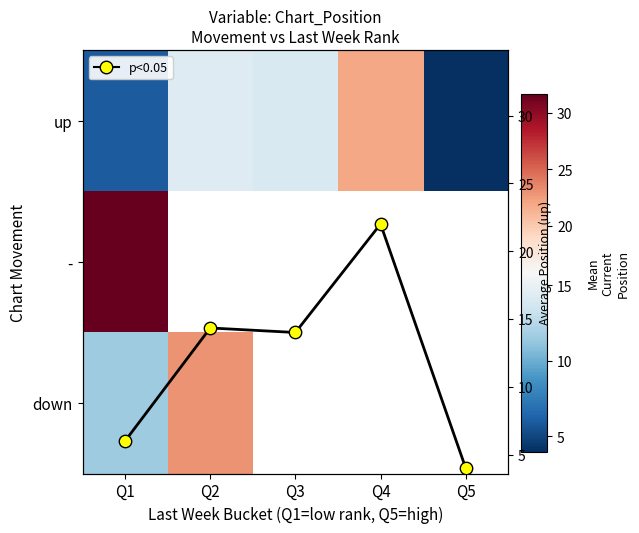

How many data points in up are less than 14?

2